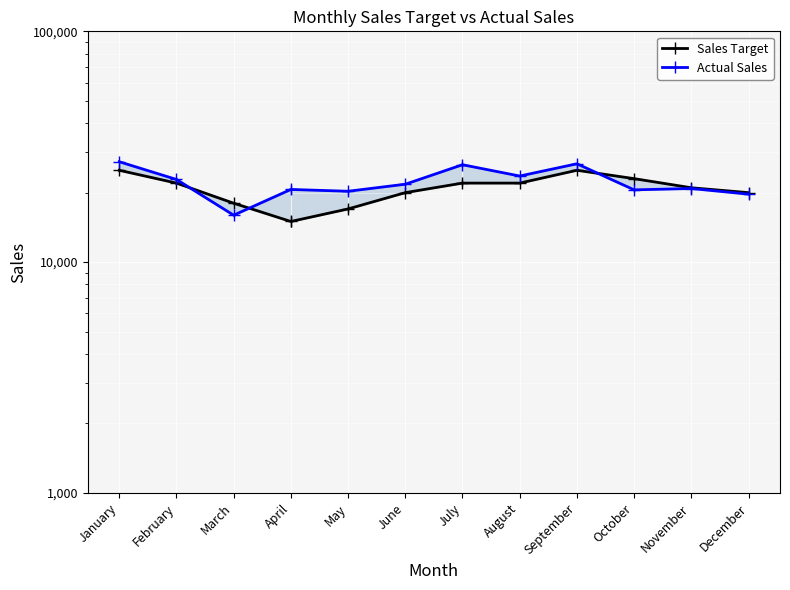

At which label does Actual Sales first exceed 21755?

January